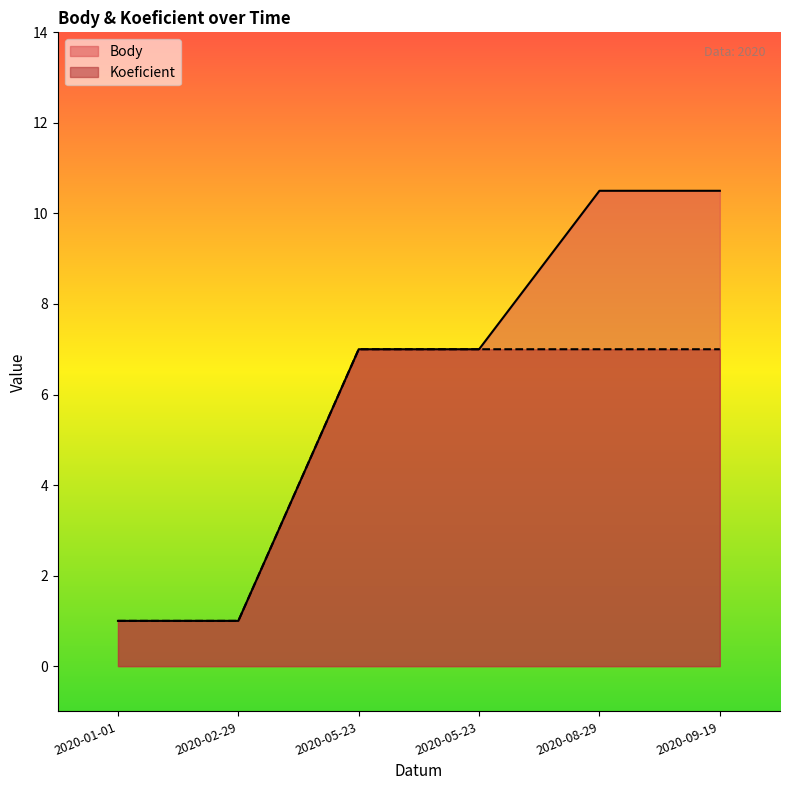

Reading right to left, transcribe all the data shown in this chart.

Body: 10.5	10.5	7.0	7.0	1.0	1.0
Koeficient: 7.0	7.0	7.0	7.0	1.0	1.0